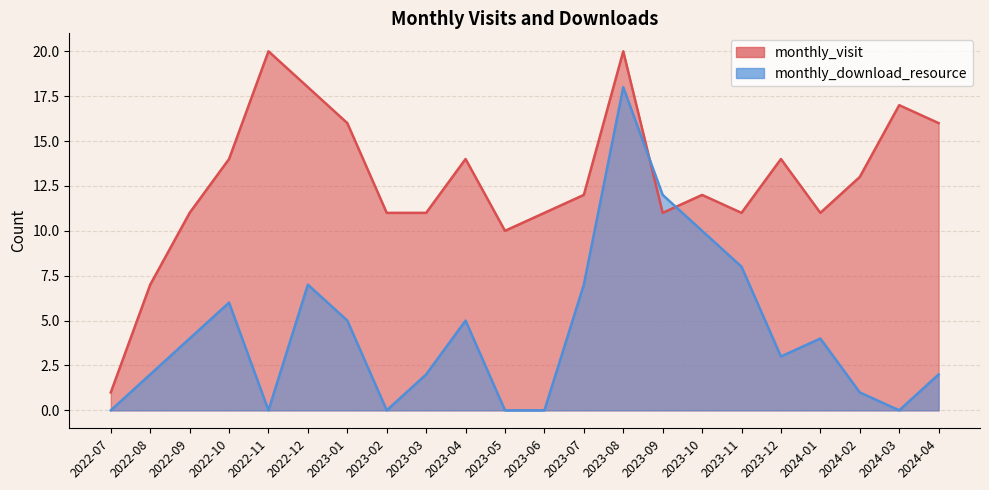

At how many categories does at least one series exceed 16?

4